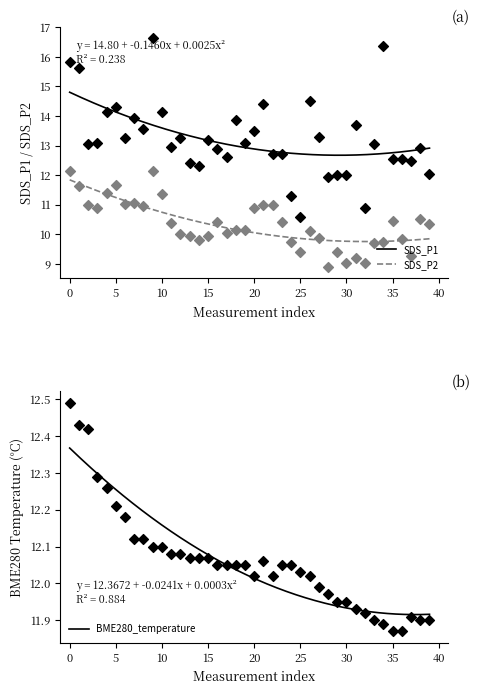

What are all the series names shown in the legend?

SDS_P1, SDS_P2, BME280_temperature